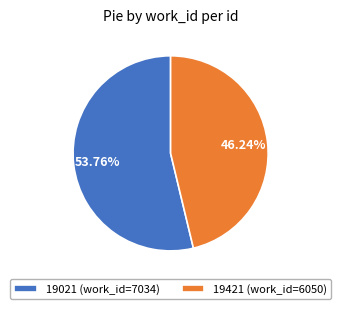

What percentage is NOT represented by 19021?

46.2%